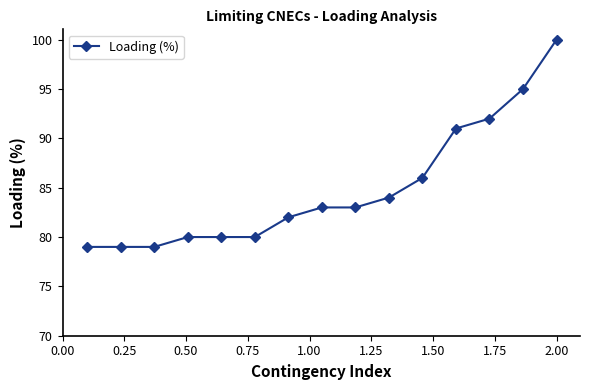

What is the maximum value shown in the chart?

100